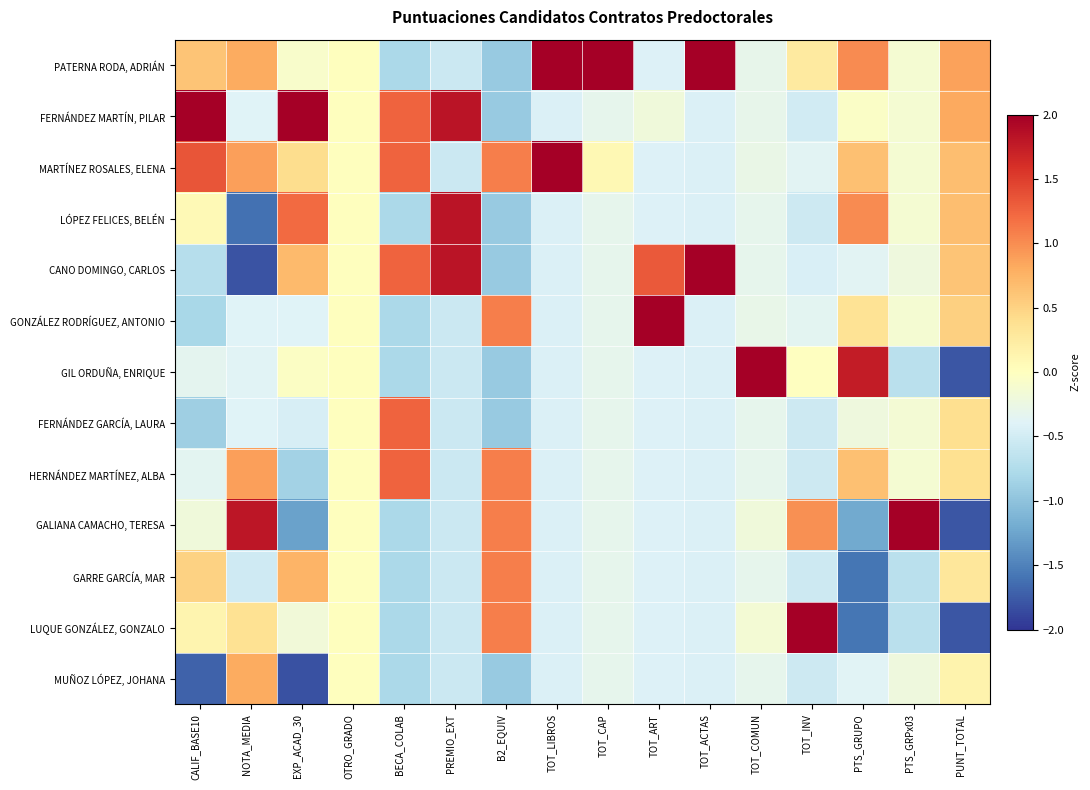

Rank the series at EXP_ACAD_30 from lowest to highest value.

MUÑOZ LÓPEZ, JOHANA, GALIANA CAMACHO, TERESA, HERNÁNDEZ MARTÍNEZ, ALBA, FERNÁNDEZ GARCÍA, LAURA, GONZÁLEZ RODRÍGUEZ, ANTONIO, LUQUE GONZÁLEZ, GONZALO, PATERNA RODA, ADRIÁN, GIL ORDUÑA, ENRIQUE, MARTÍNEZ ROSALES, ELENA, CANO DOMINGO, CARLOS, GARRE GARCÍA, MAR, LÓPEZ FELICES, BELÉN, FERNÁNDEZ MARTÍN, PILAR